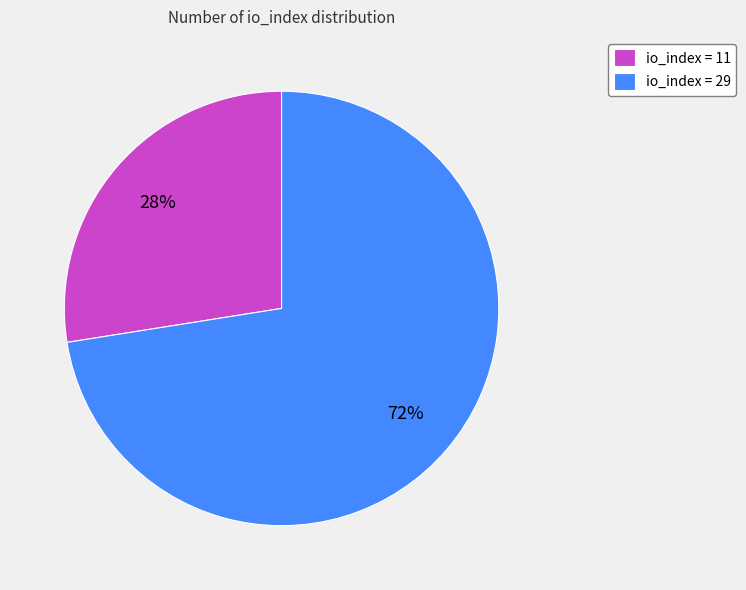

Rank the categories by value from lowest to highest.

io_index = 11, io_index = 29